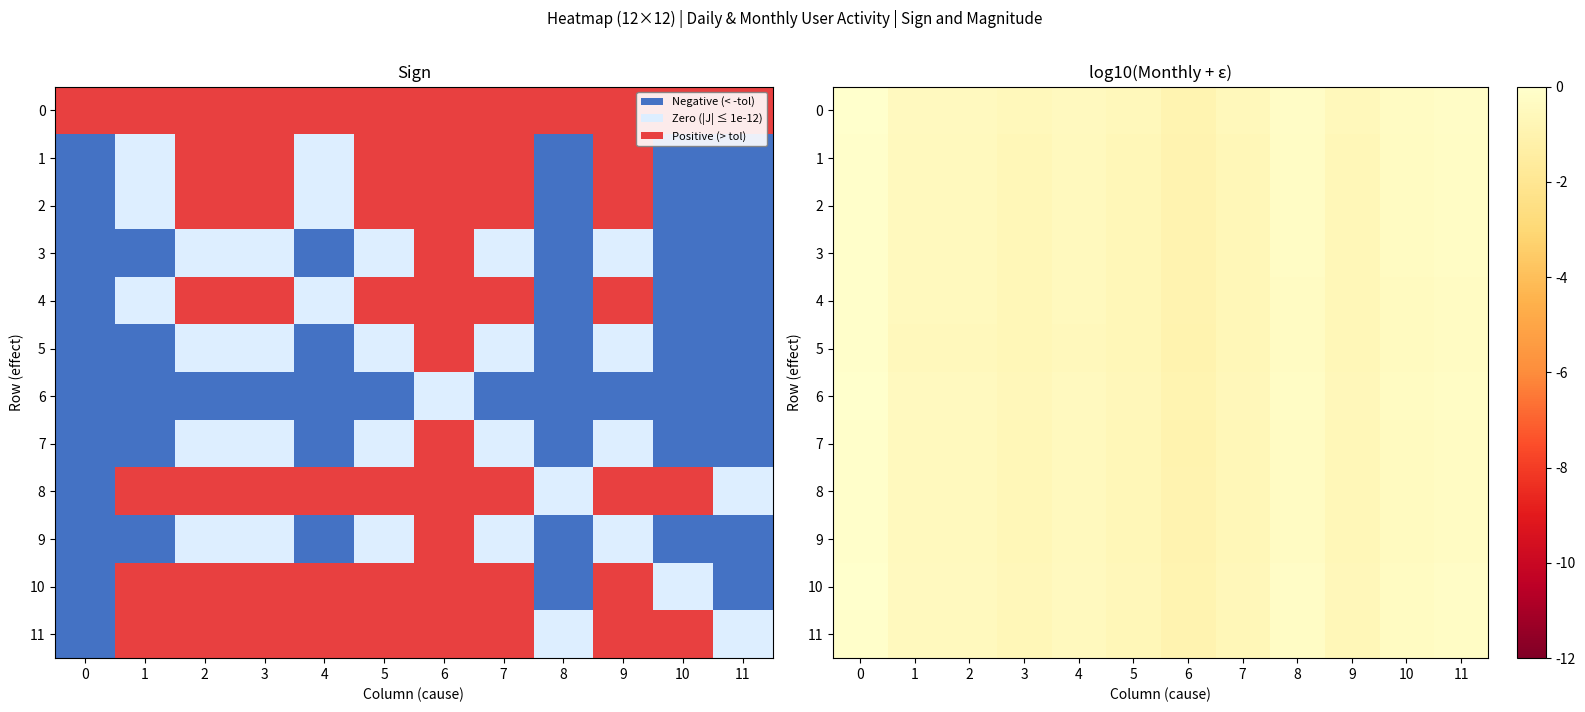

What is the approximate value of 5 at 5?

-0.7